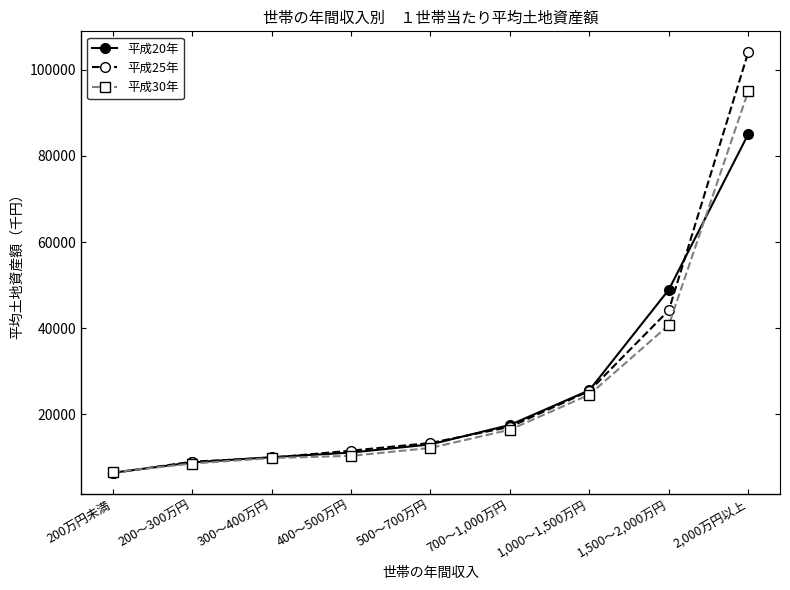

Count the number of data series in this chart.

3